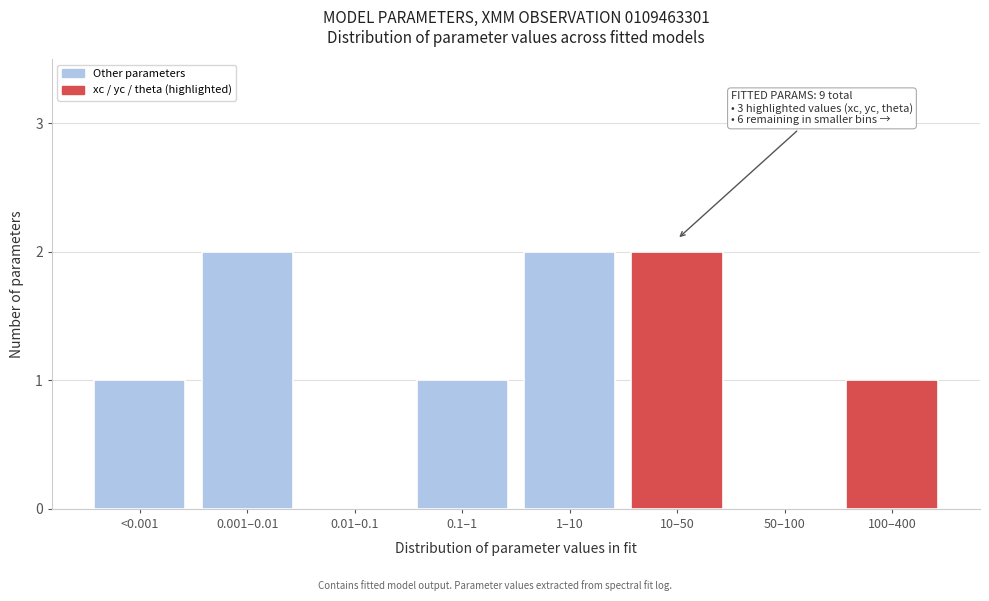

Reading left to right, what are all the values shown in this chart?

<0.001=1	0.001–0.01=2	0.01–0.1=0	0.1–1=1	1–10=2	10–50=2	50–100=0	100–400=1